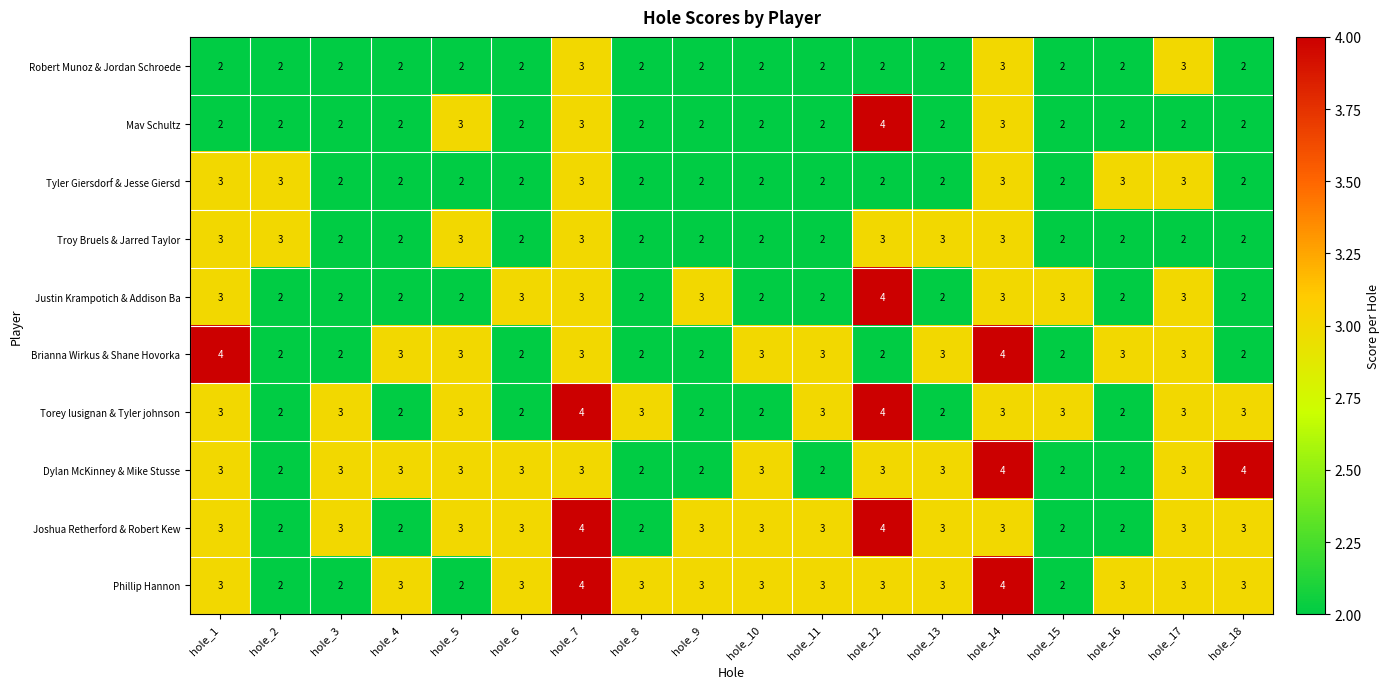

True or false: Mav Schultz has a value of 2 at hole_13.

True